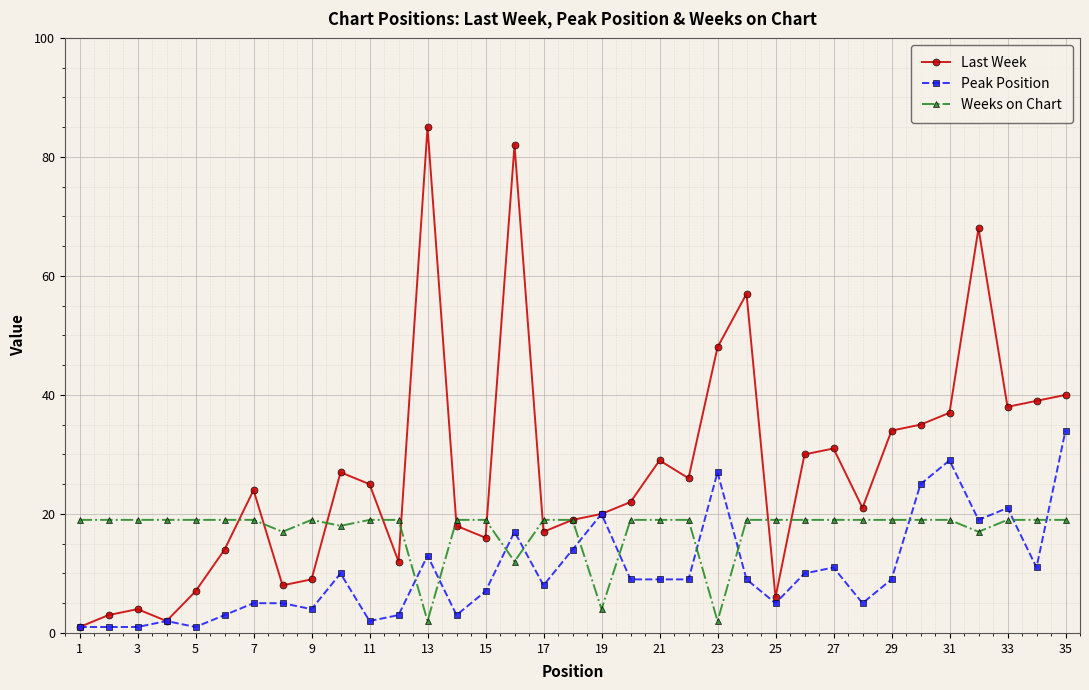

Which series has the widest spread of values?

Last Week